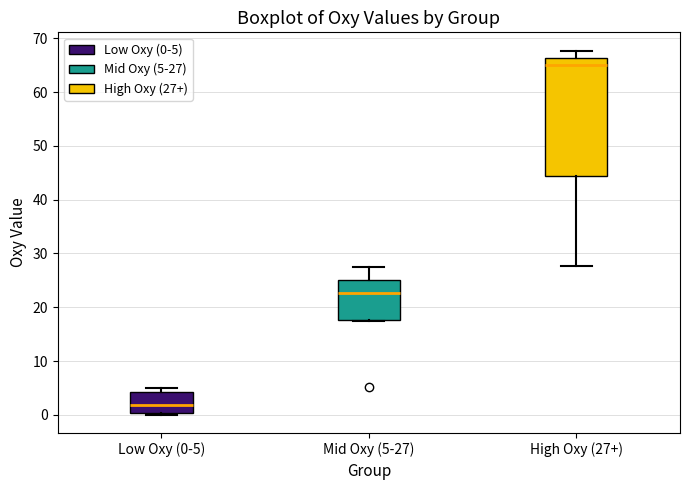

Which box has the lowest median line?

Low Oxy (0-5)